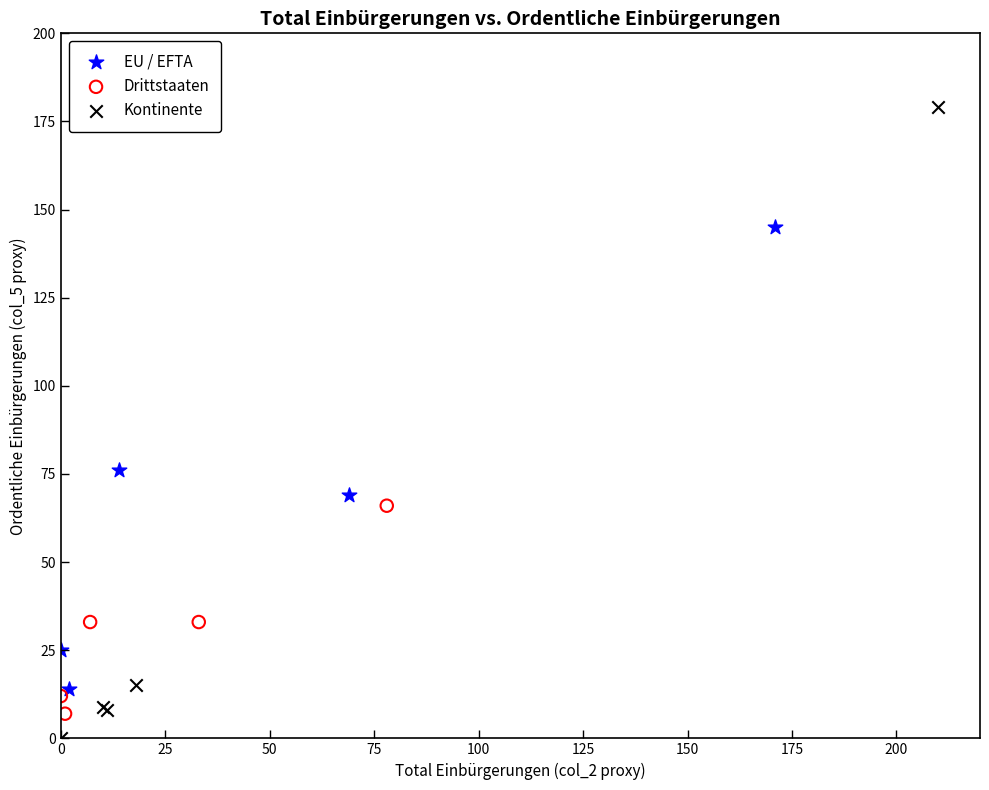

Which series has the largest Y range (max minus min)?

Kontinente